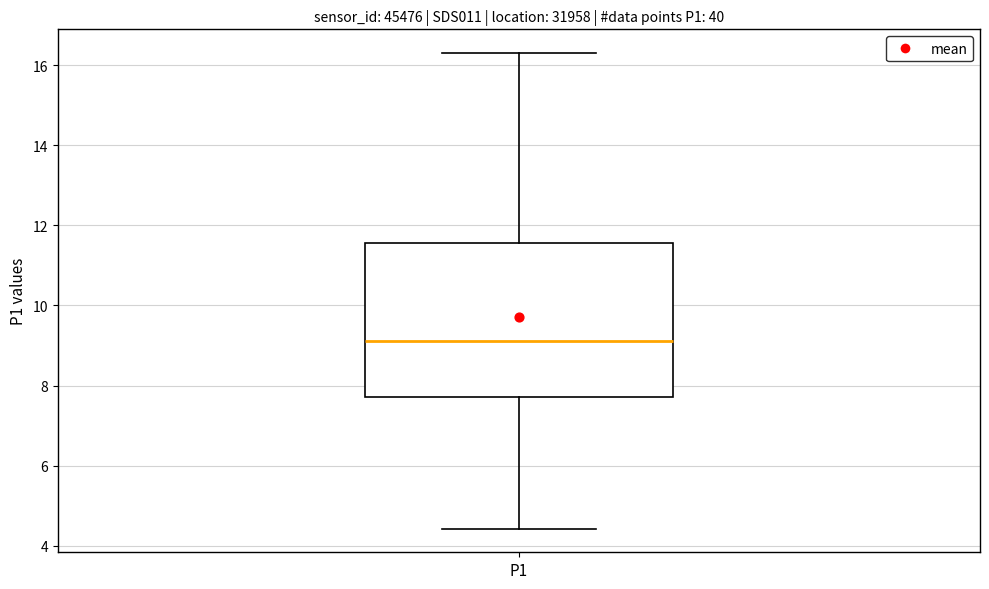

Read this box plot against the y-axis: the position of the median line, the range covered by the box, and the ends of both whiskers. The values are not printed on the chart, so give them approximately, as read against the axis.

median 9.2, box 7.8 to 11.6, whiskers 4.4 to 16.4